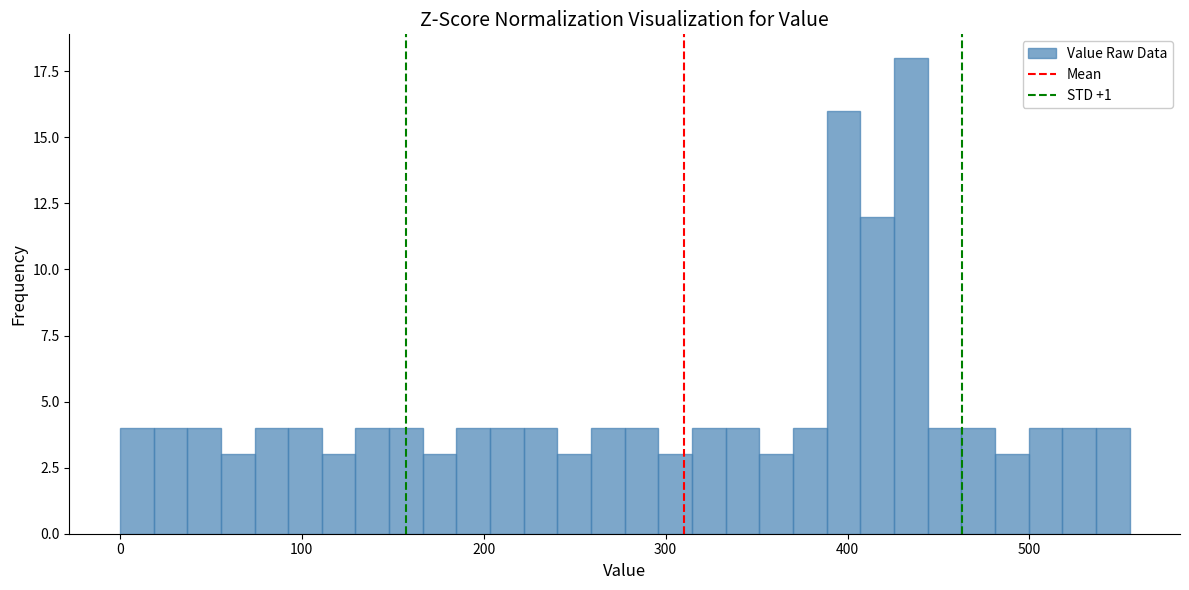

Around what value on the x-axis is the tallest bar? Give the approximate position of its centre, as read against the axis.

430